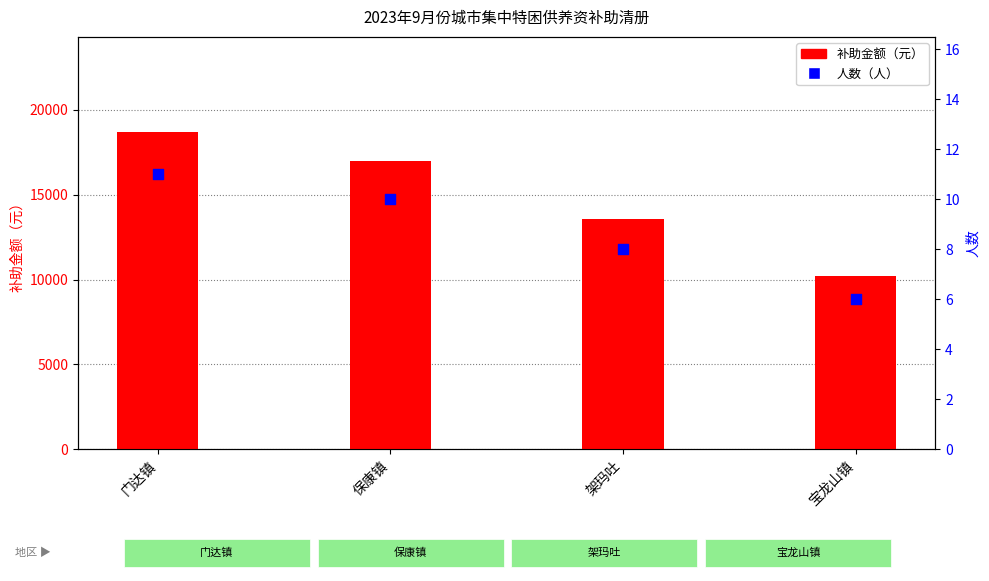

At which category is the sum across all series the highest?

门达镇